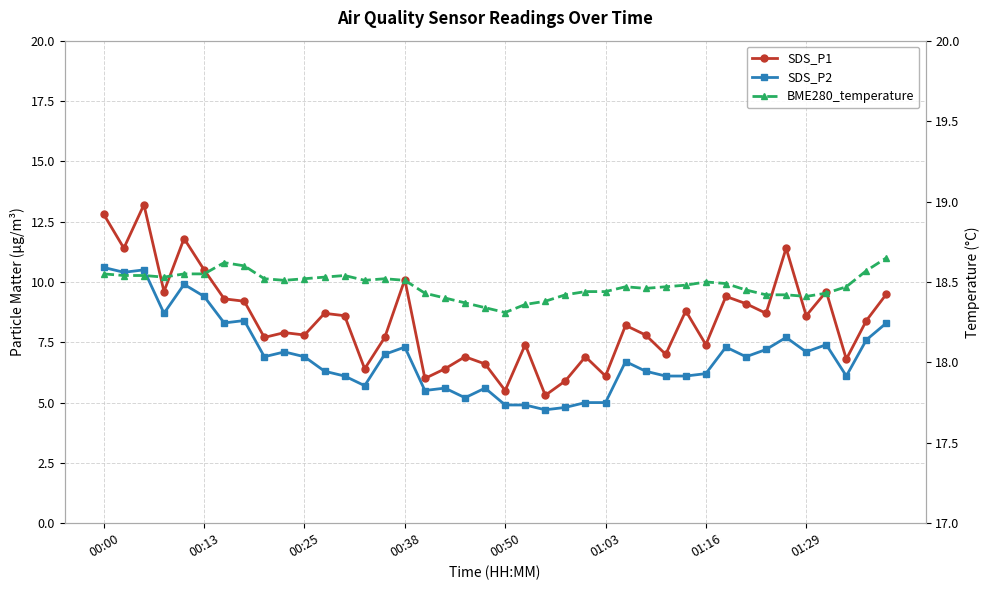

Reading left to right, list all the values displayed in this chart.

SDS_P1: 12.8	11.4	13.2	9.6	11.8	10.5	9.3	9.2	7.7	7.9	7.8	8.7	8.6	6.4	7.7	10.1	6.0	6.4	6.9	6.6	5.5	7.4	5.3	5.9	6.9	6.1	8.2	7.8	7.0	8.8	7.4	9.4	9.1	8.7	11.4	8.6	9.6	6.8	8.4	9.5
SDS_P2: 10.6	10.4	10.5	8.7	9.9	9.4	8.3	8.4	6.9	7.1	6.9	6.3	6.1	5.7	7.0	7.3	5.5	5.6	5.2	5.6	4.9	4.9	4.7	4.8	5.0	5.0	6.7	6.3	6.1	6.1	6.2	7.3	6.9	7.2	7.7	7.1	7.4	6.1	7.6	8.3
BME280_temperature: 18.6	18.5	18.5	18.5	18.6	18.6	18.6	18.6	18.5	18.5	18.5	18.5	18.5	18.5	18.5	18.5	18.4	18.4	18.4	18.3	18.3	18.4	18.4	18.4	18.4	18.4	18.5	18.5	18.5	18.5	18.5	18.5	18.4	18.4	18.4	18.4	18.4	18.5	18.6	18.6